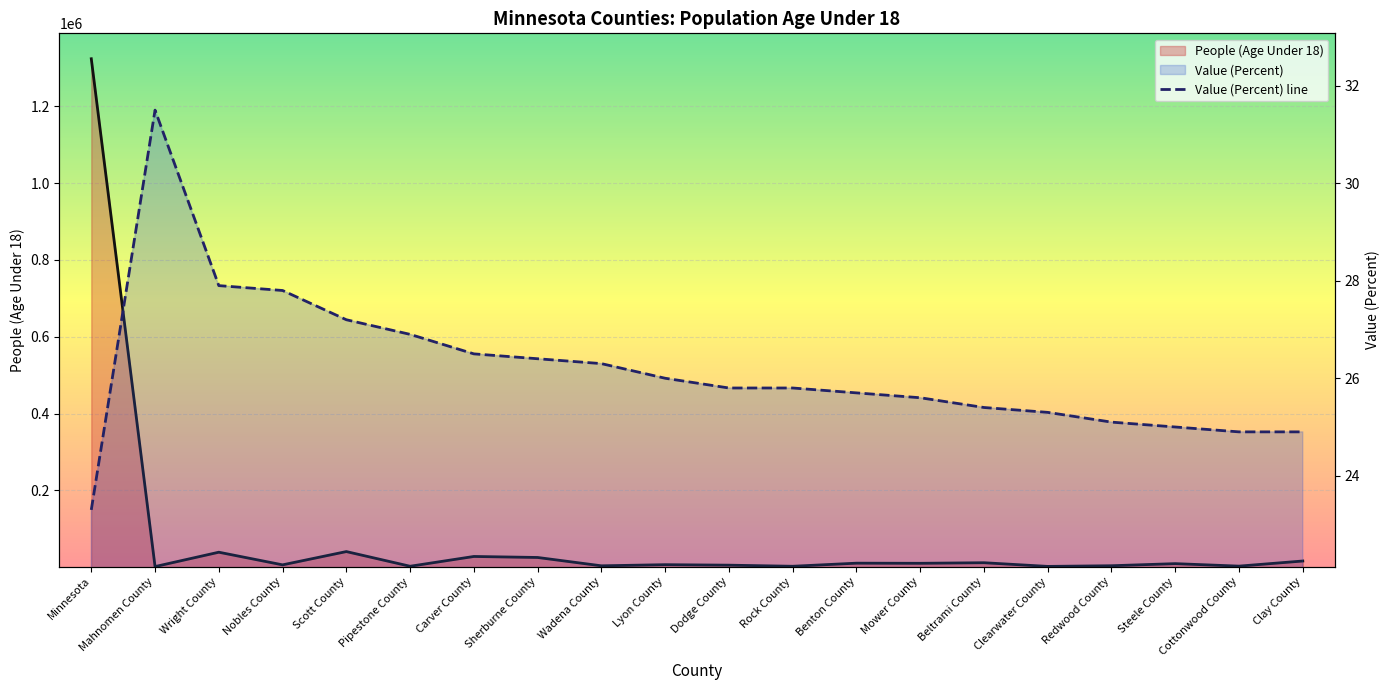

List the labels in order of value, smallest first.

Minnesota, Cottonwood County, Clay County, Steele County, Redwood County, Clearwater County, Beltrami County, Mower County, Benton County, Dodge County, Rock County, Lyon County, Wadena County, Sherburne County, Carver County, Pipestone County, Scott County, Nobles County, Wright County, Mahnomen County